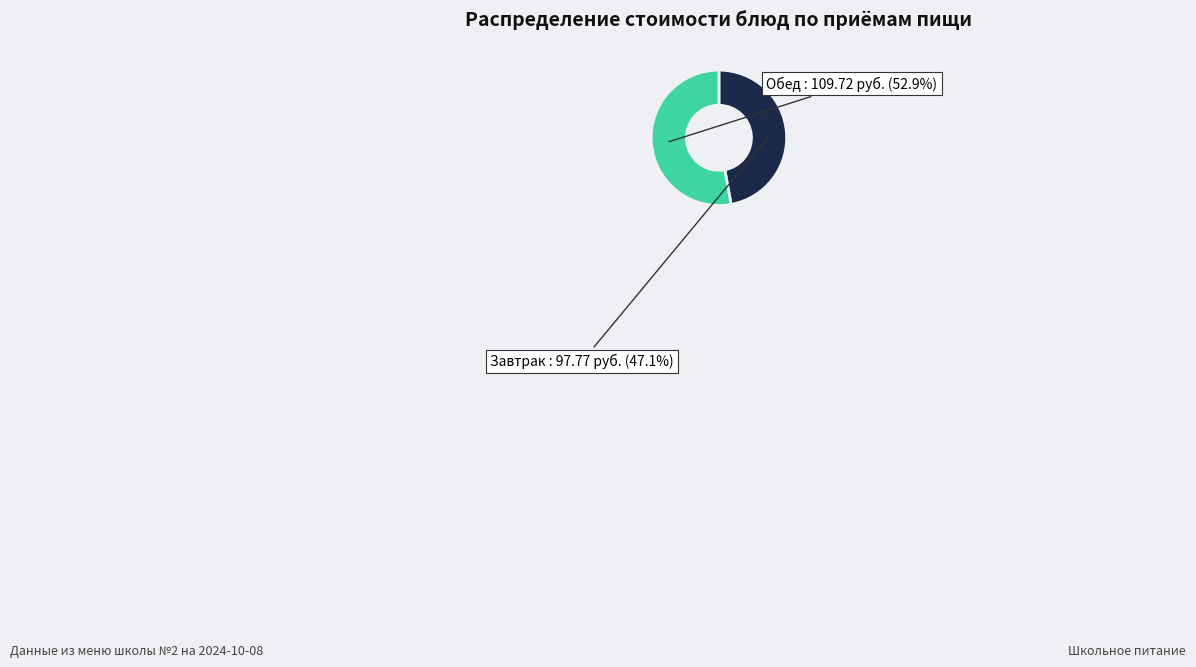

Is there a majority slice in this chart?

Yes